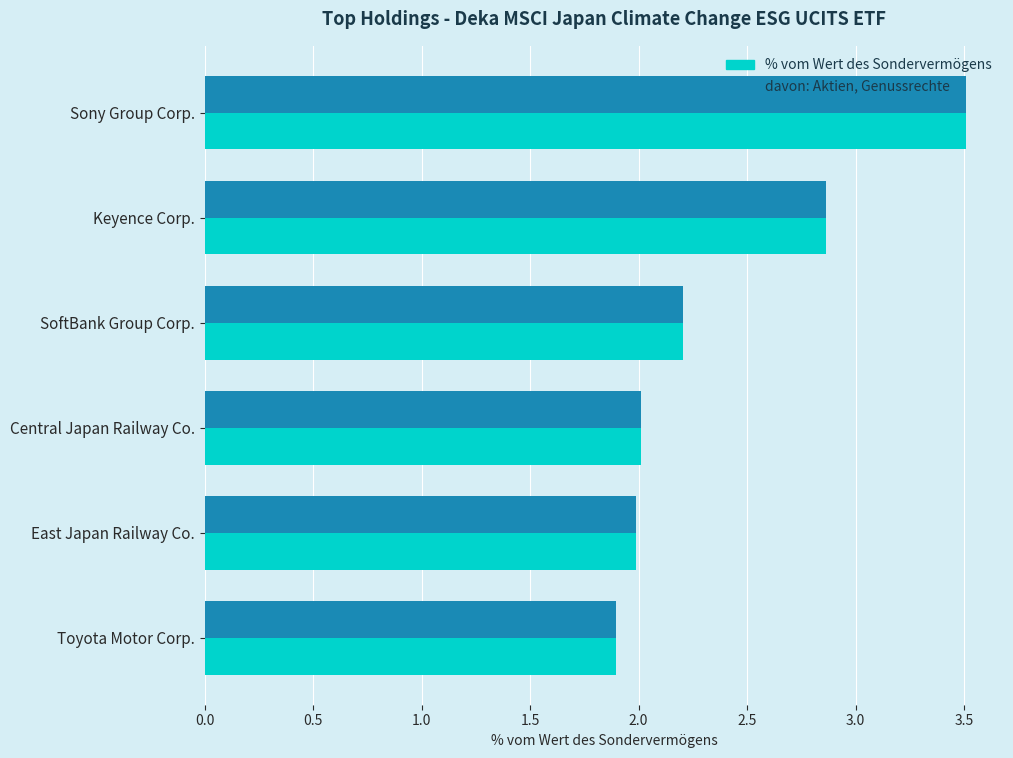

How many categories are shown in the chart?

6